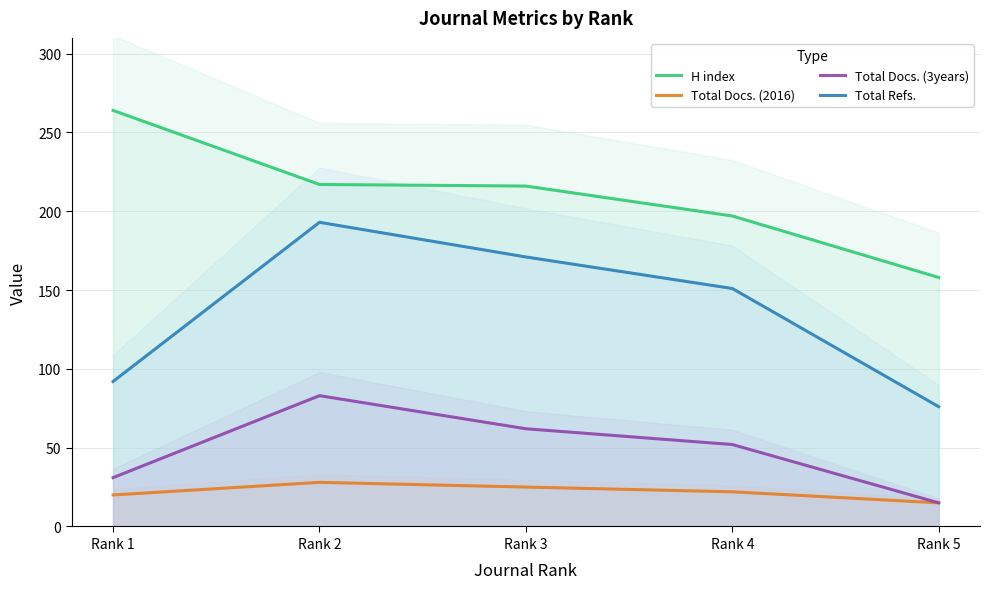

True or false: Total Docs. (3years) has more than 1 interior local peaks.

False